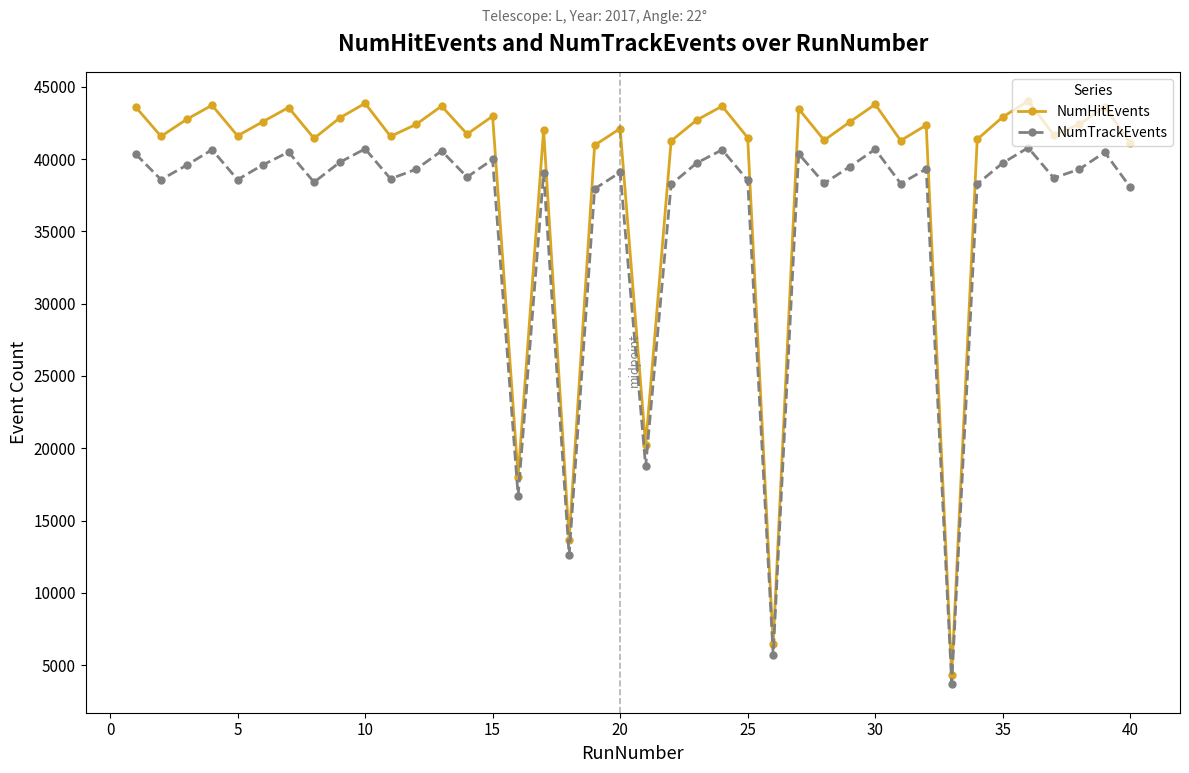

In NumHitEvents, how many points are lower than both neighbors (excluding endpoints)?

13